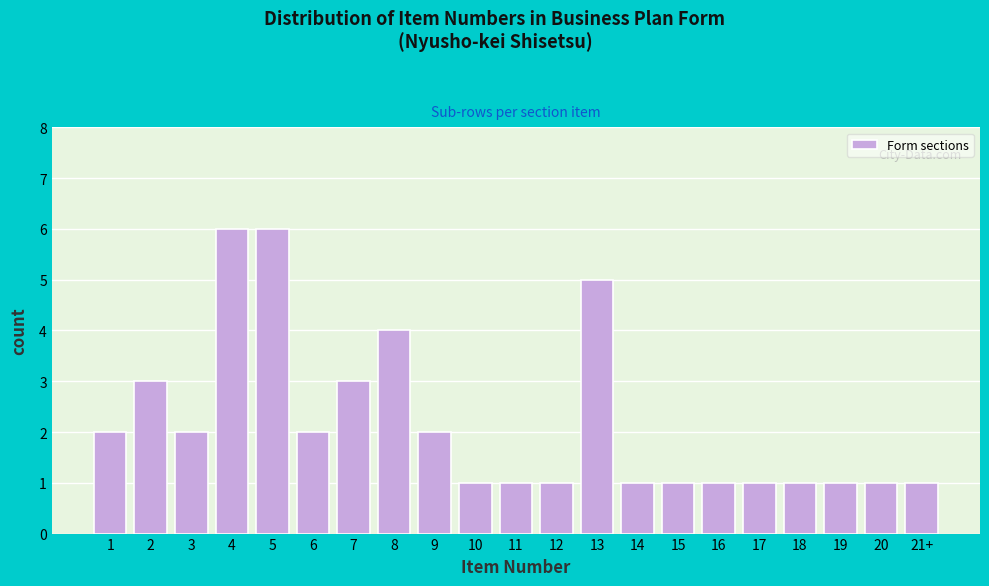

Reading left to right, list all the values displayed in this chart.

1=2	2=3	3=2	4=6	5=6	6=2	7=3	8=4	9=2	10=1	11=1	12=1	13=5	14=1	15=1	16=1	17=1	18=1	19=1	20=1	21+=1